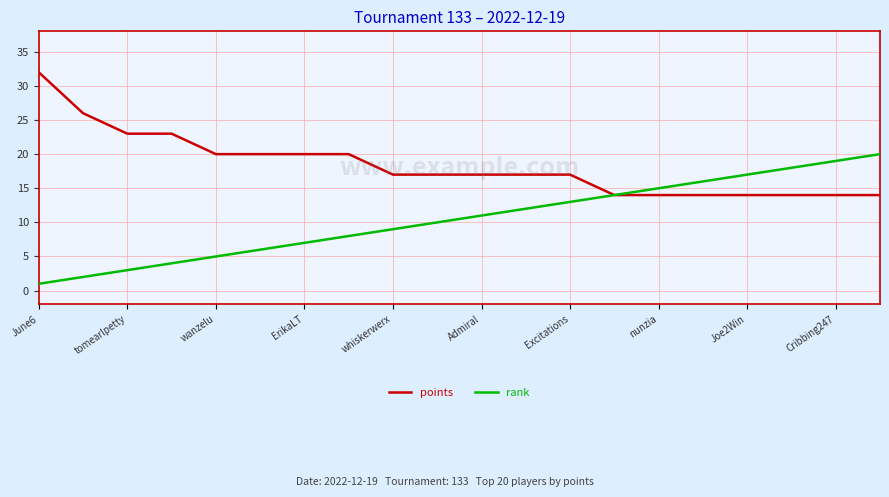

List the series in order of their peak value, highest first.

points, rank